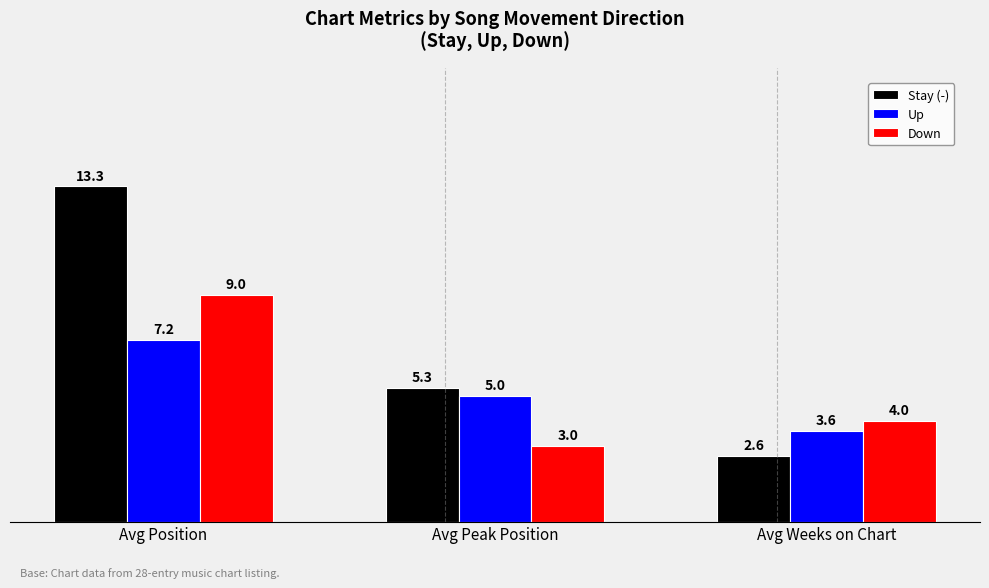

Which series has the widest spread of values?

Stay (-)